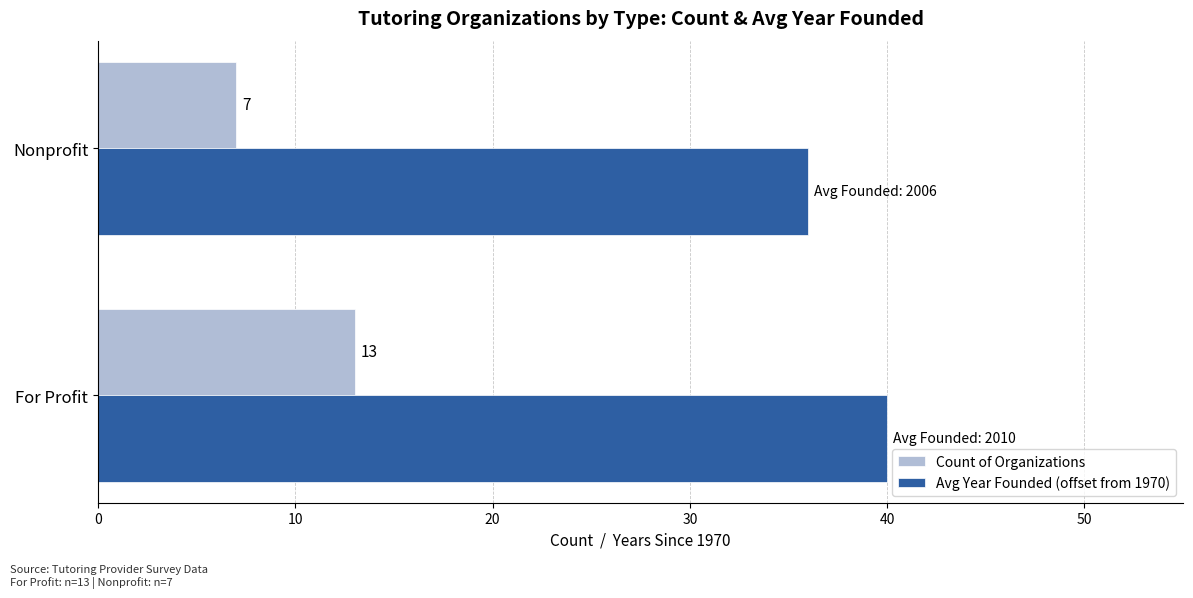

List the labels in order of Count of Organizations value, smallest first.

Nonprofit, For Profit